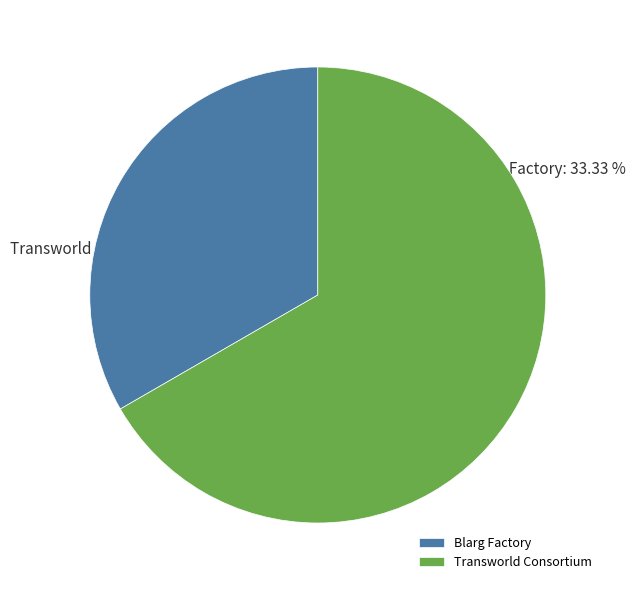

To the nearest percent, what is the difference between the Blarg Factory and Transworld Consortium slice percentages?

33%